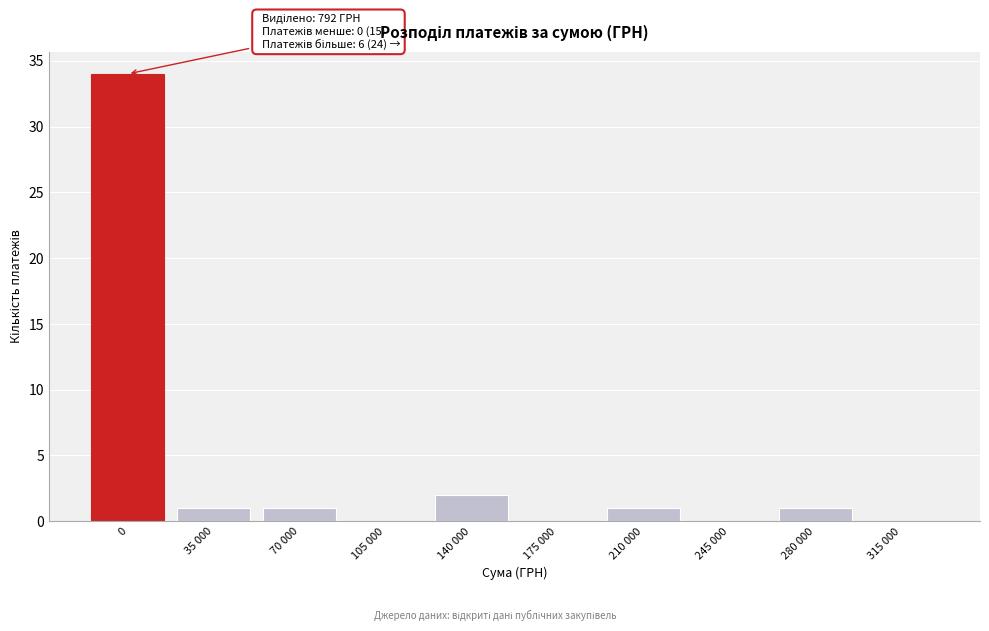

Reading right to left, transcribe all the data shown in this chart.

315 000=0	280 000=1	245 000=0	210 000=1	175 000=0	140 000=2	105 000=0	70 000=1	35 000=1	0=34